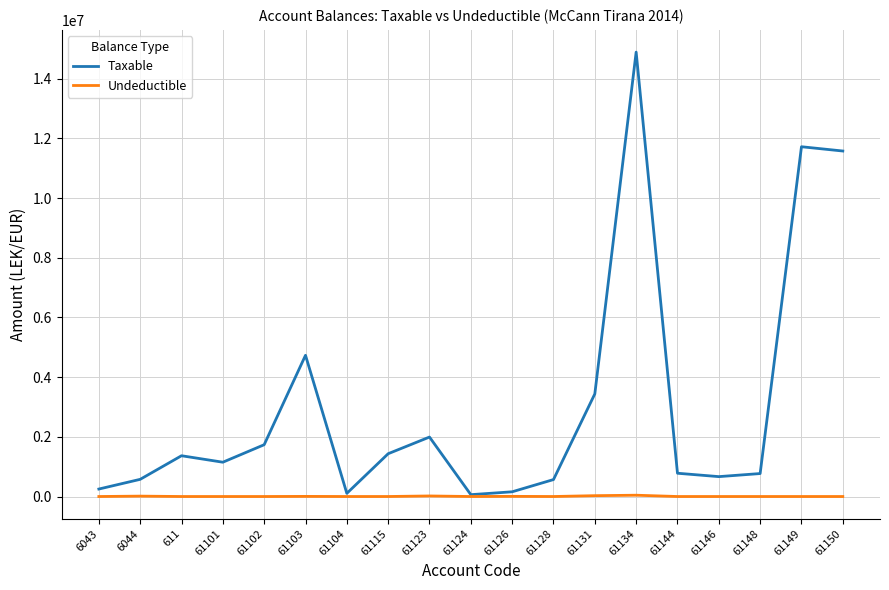

Where is the first local minimum for Taxable?

61101